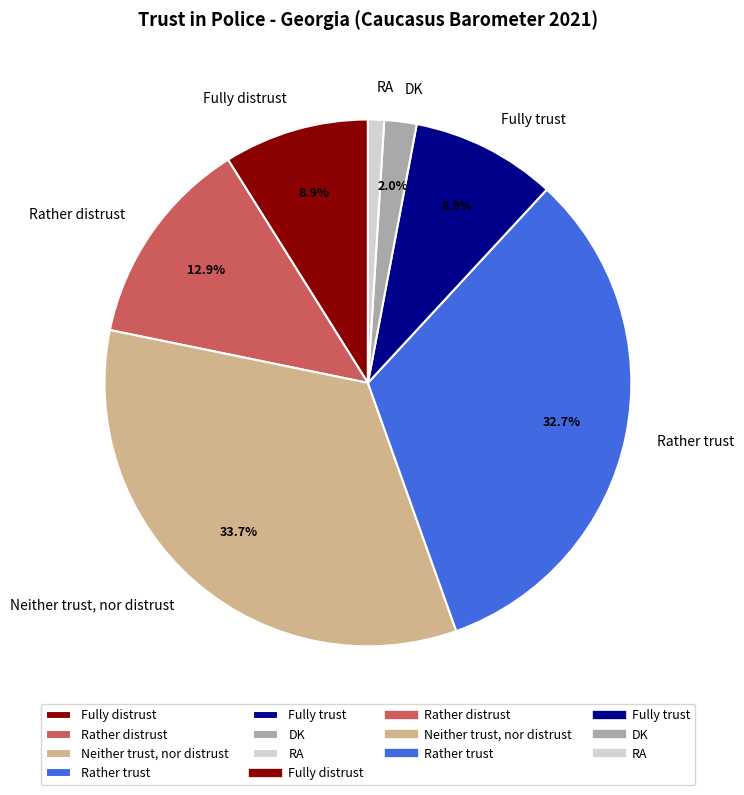

How many segments does this pie chart have?

7